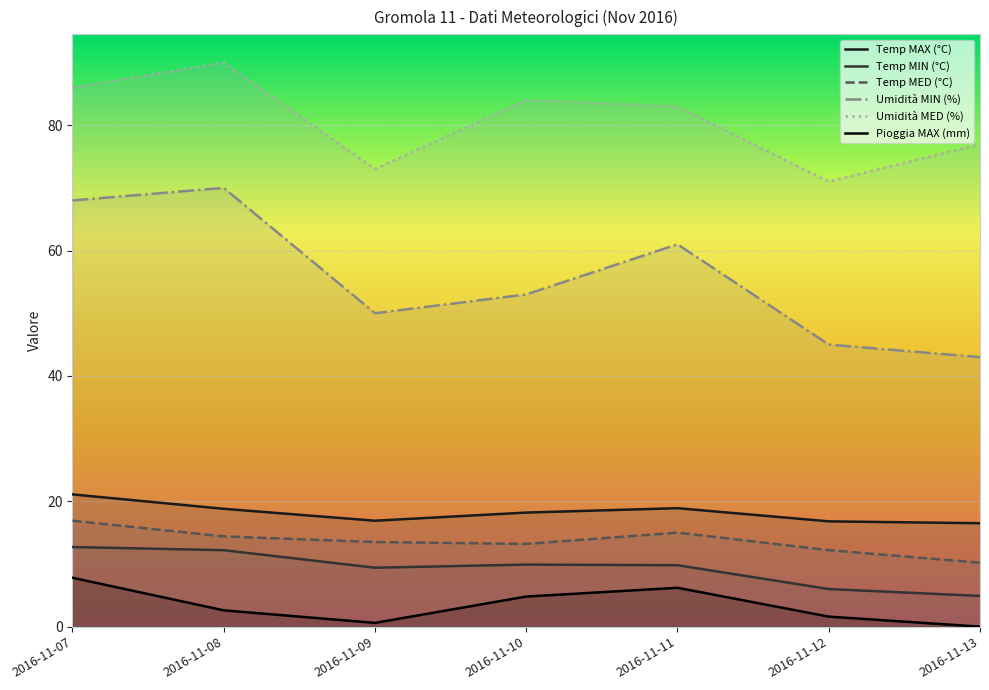

True or false: Pioggia MAX (mm) and Umidità MIN (%) cross at least once.

False